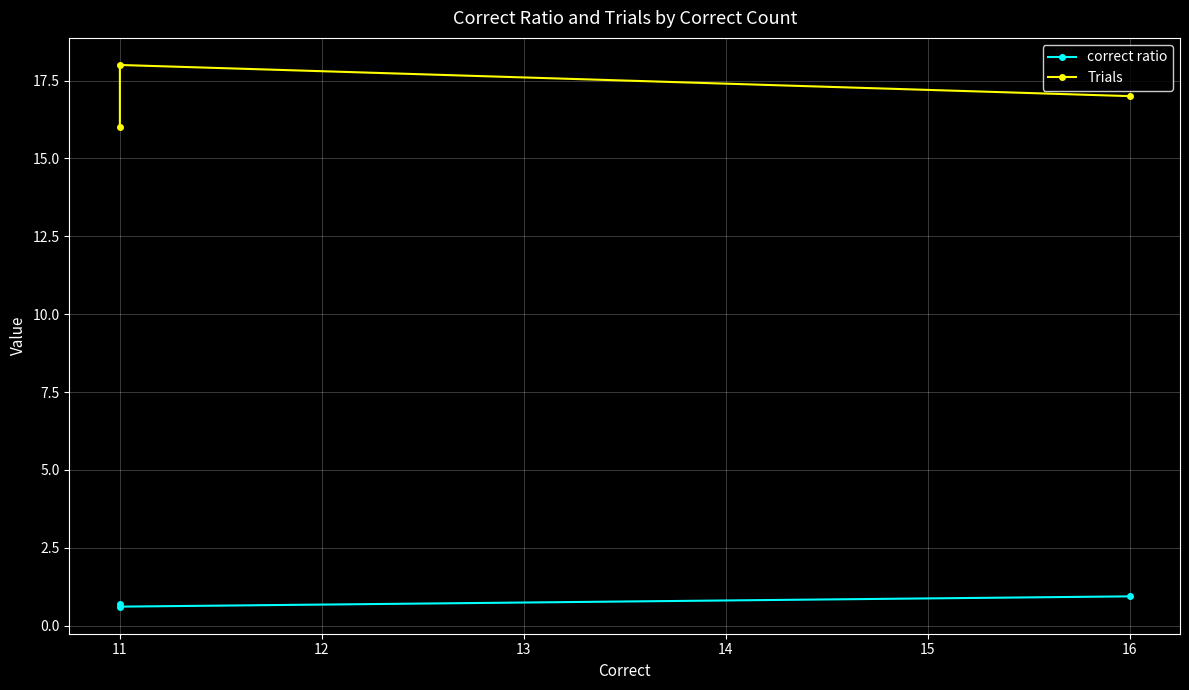

Which series changed the most between 16 and 11?

Trials